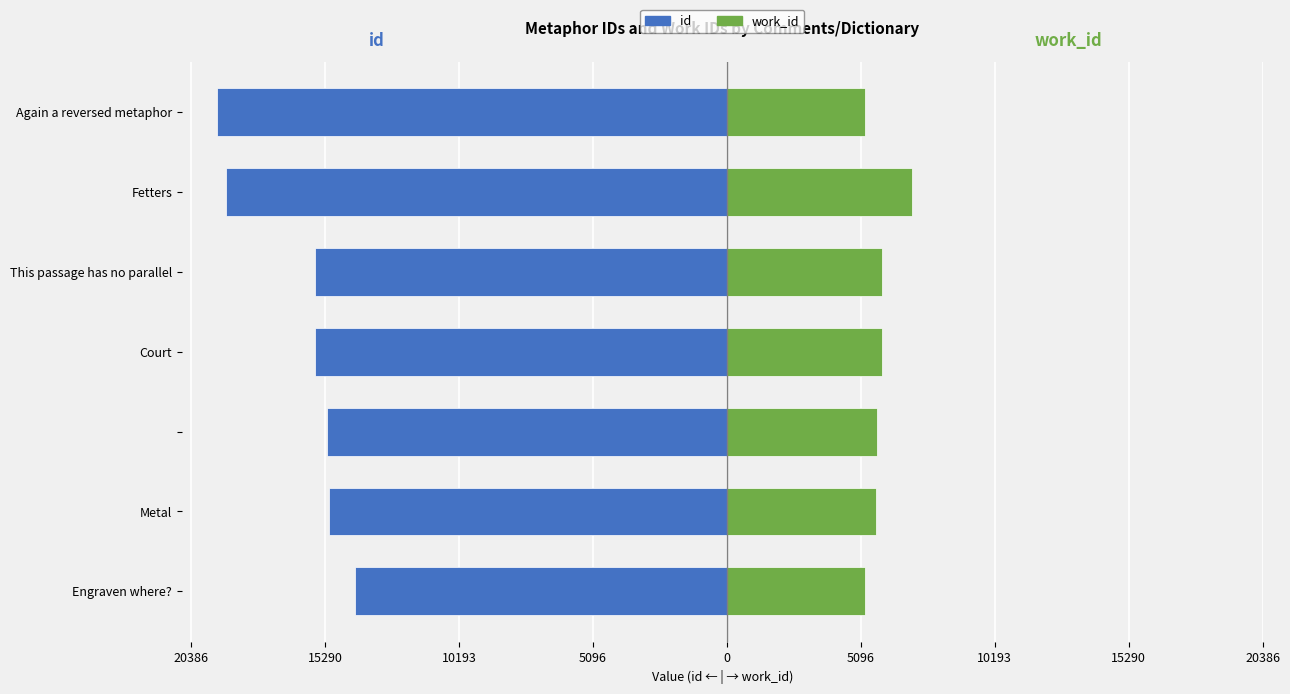

Which series changed the most between Court and Again a reversed metaphor?

id